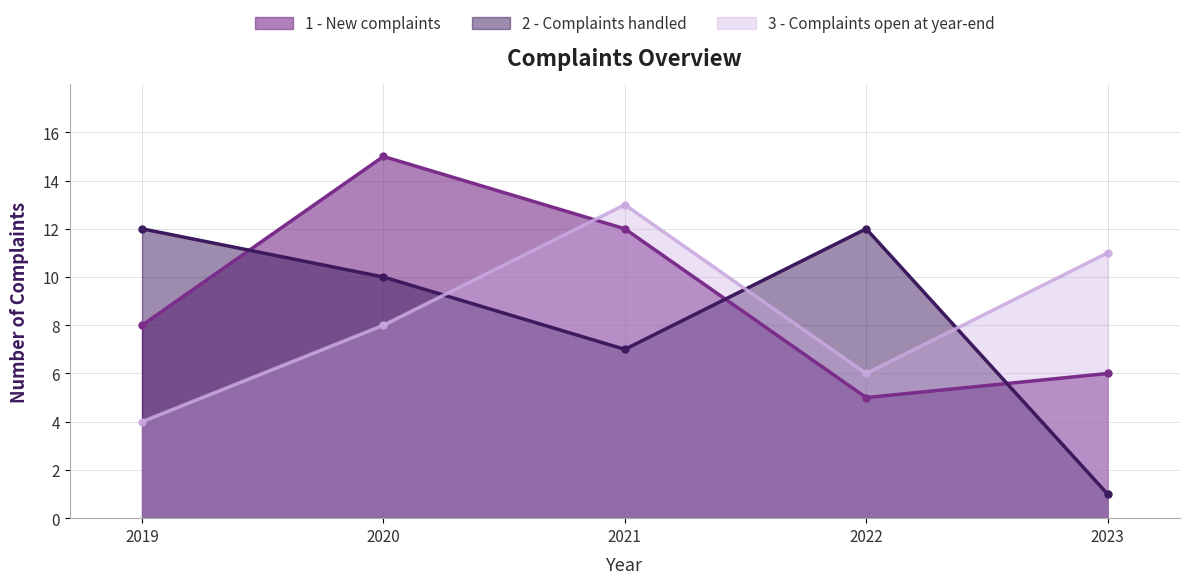

Count the 1 - New complaints values in the range 6 to 12.

3